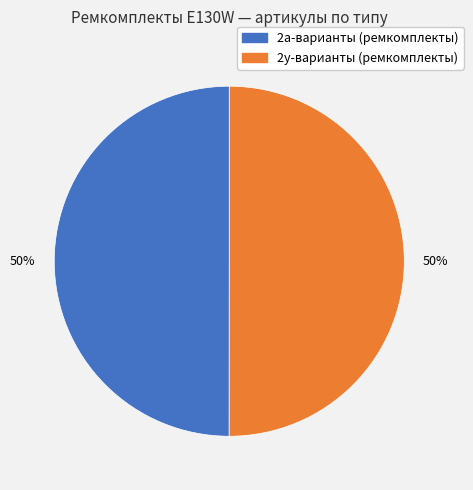

To the nearest percent, what is the average slice percentage?

50%